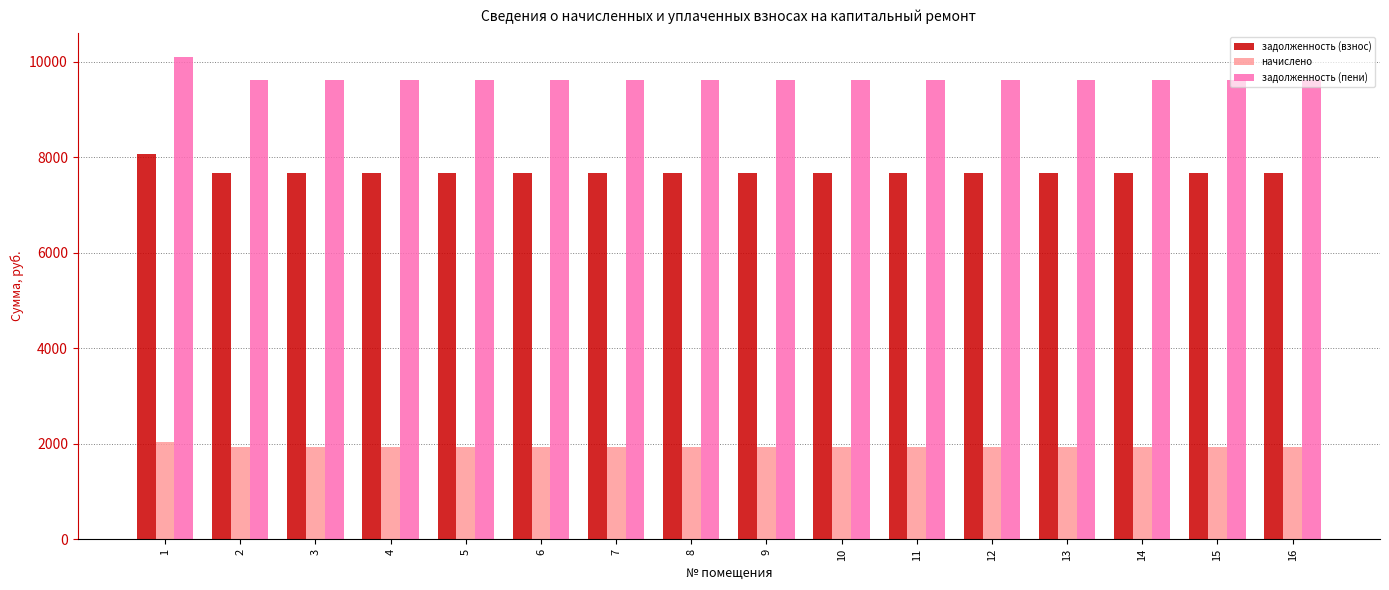

Reading left to right, extract all data points from this chart.

задолженность (взнос): 8064.0	7680.0	7680.0	7680.0	7680.0	7680.0	7680.0	7680.0	7680.0	7680.0	7680.0	7680.0	7680.0	7680.0	7680.0	7680.0
начислено: 2041.2	1944.0	1944.0	1944.0	1944.0	1944.0	1944.0	1944.0	1944.0	1944.0	1944.0	1944.0	1944.0	1944.0	1944.0	1944.0
задолженность (пени): 10105.2	9624.0	9624.0	9624.0	9624.0	9624.0	9624.0	9624.0	9624.0	9624.0	9624.0	9624.0	9624.0	9624.0	9624.0	9624.0